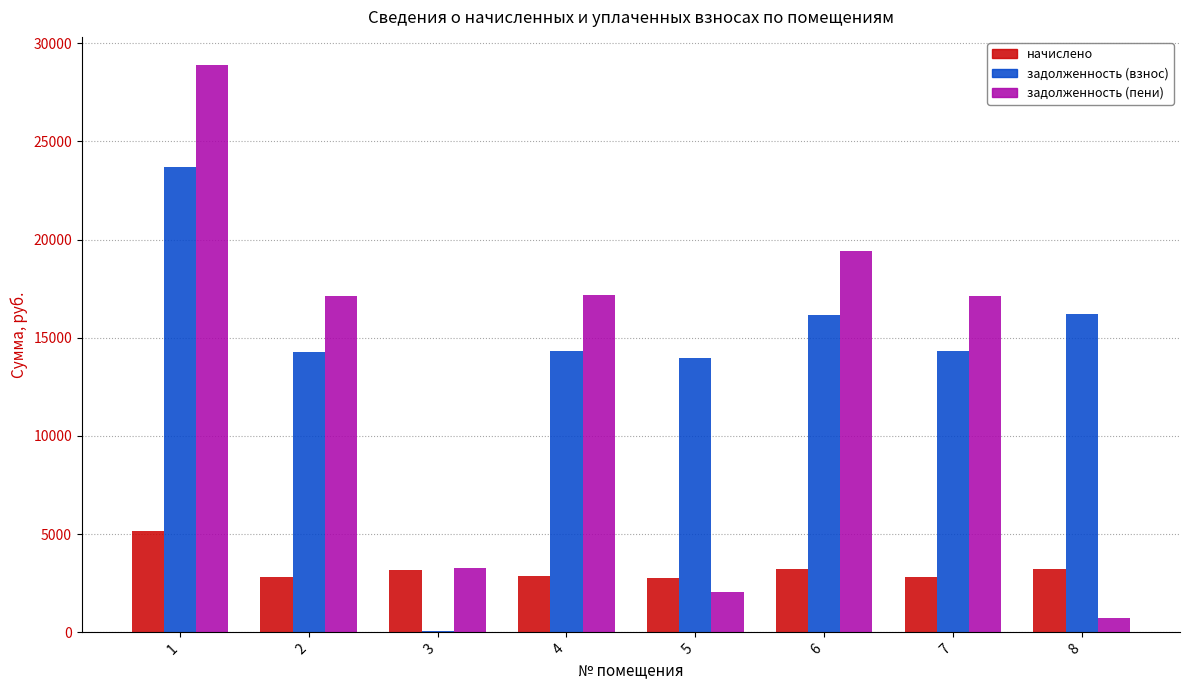

Which series changed the most between 1 and 3?

задолженность (пени)